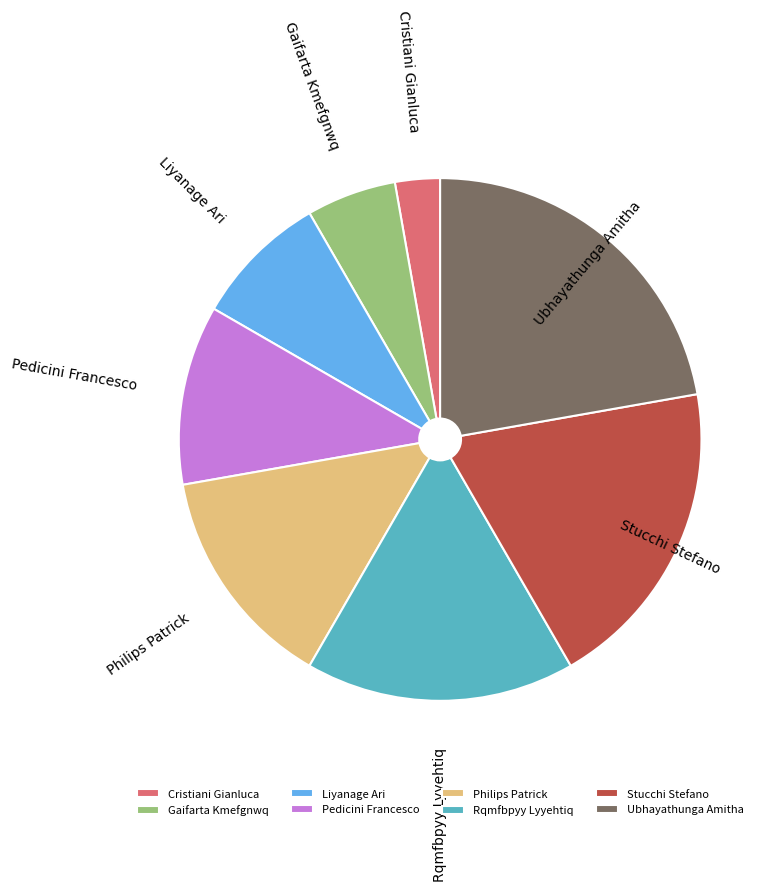

Is Rqmfbpyy Lyyehtiq the majority of the pie?

No